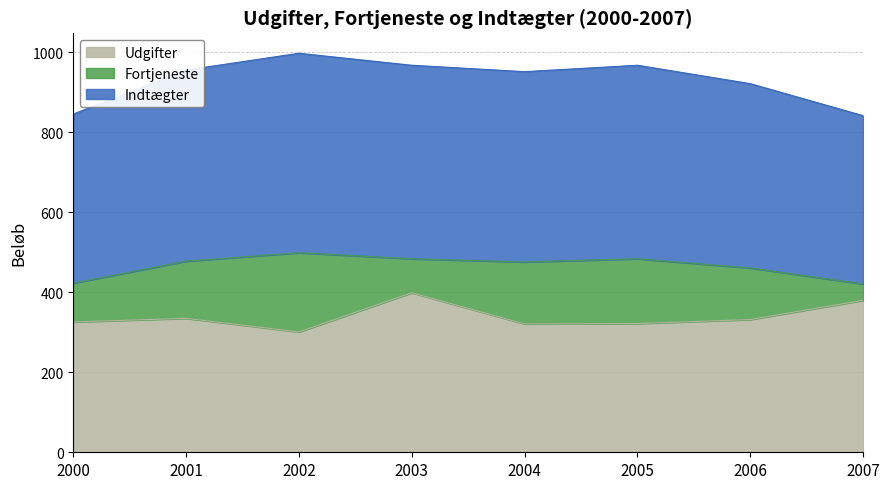

In Indtægter, how many points are lower than both neighbors (excluding endpoints)?

1